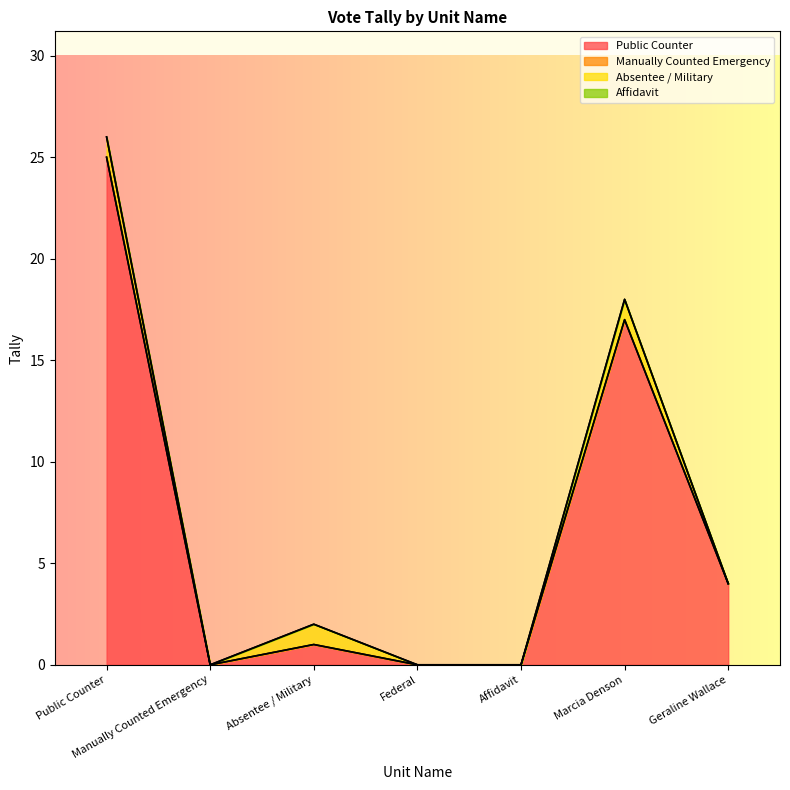

What are all the series names shown in the legend?

Public Counter, Manually Counted Emergency, Absentee / Military, Affidavit